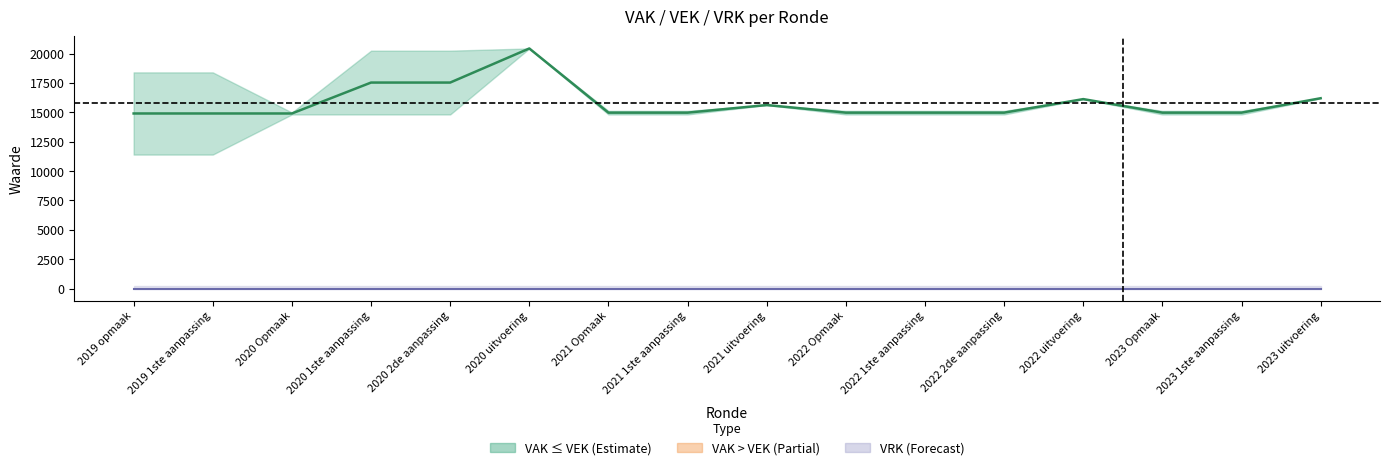

True or false: Mid (VAK+VEK)/2 has a value of 4990.3 at 2022 2de aanpassing.

False